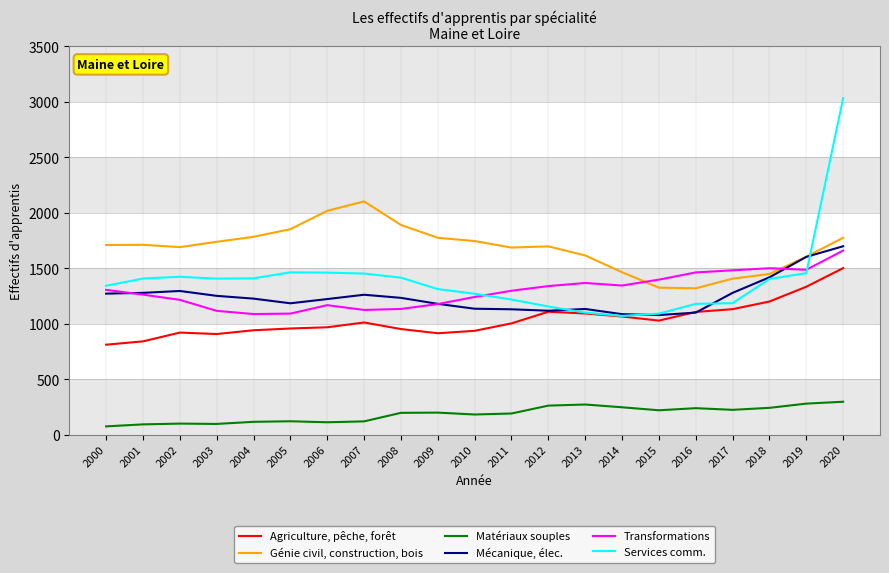

What is the difference between the maximum and second lowest values in the Matériaux souples series?

204